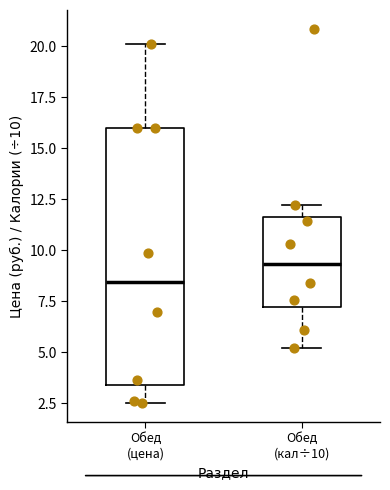

Which box has the highest median line?

Обед (кал÷10)